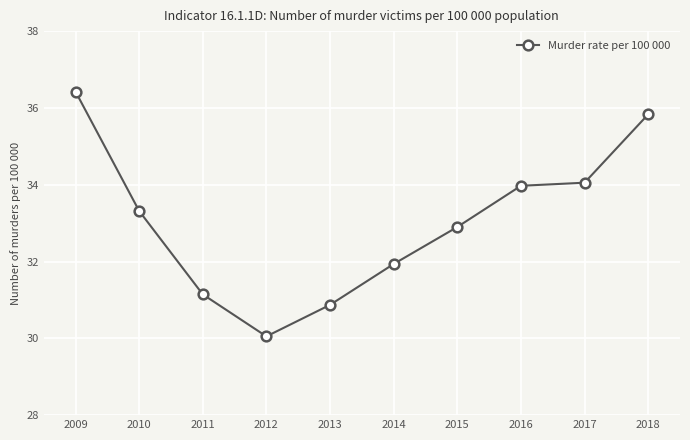

What is the value of the 9th point from the left?

34.1